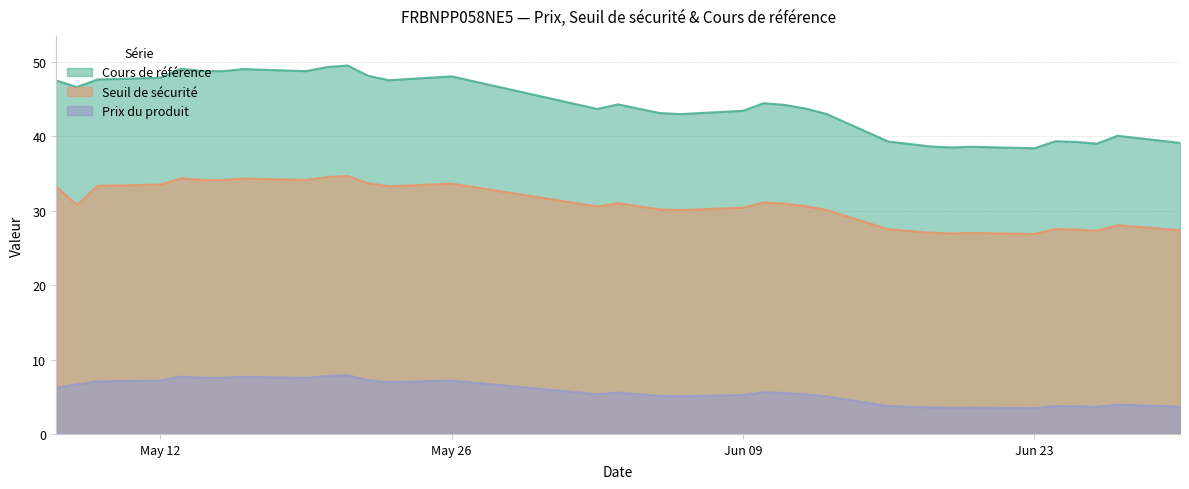

How many interior local peaks does the Prix du produit series have?

9